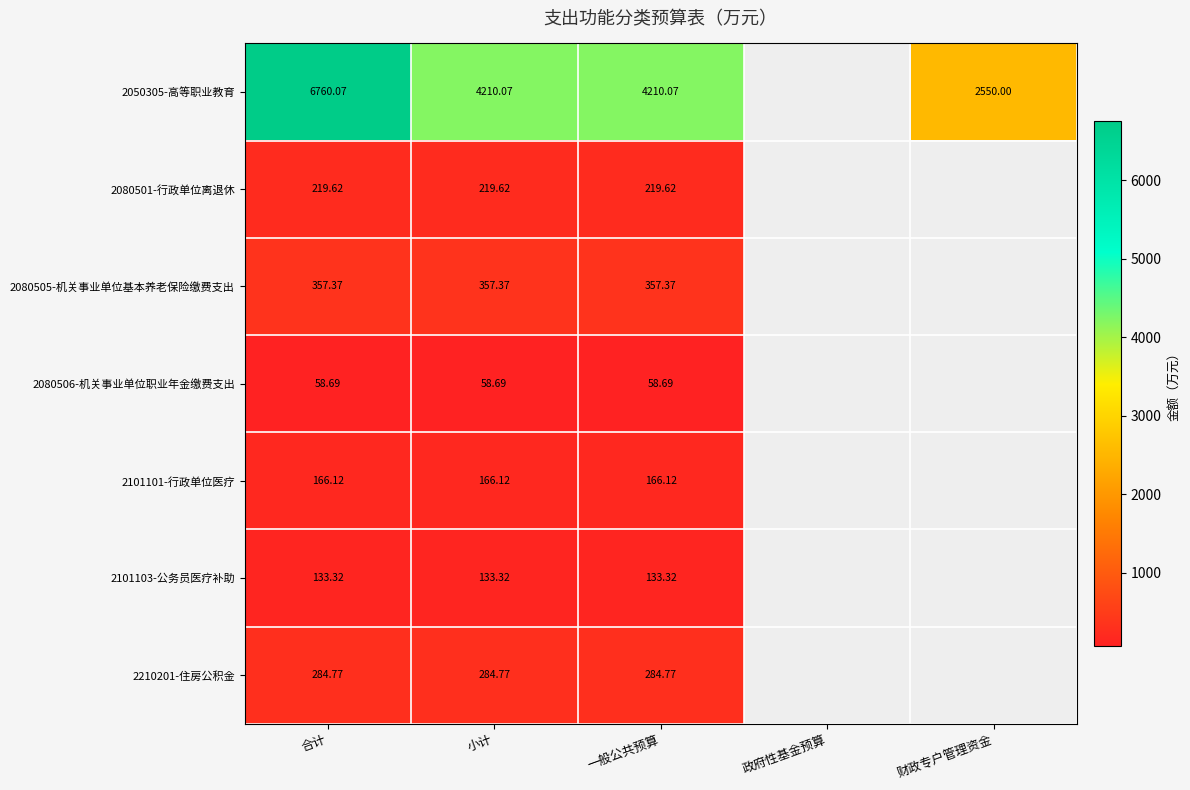

The value of 2080506-机关事业单位职业年金缴费支出 at 合计 is 58.7. True or false?

True